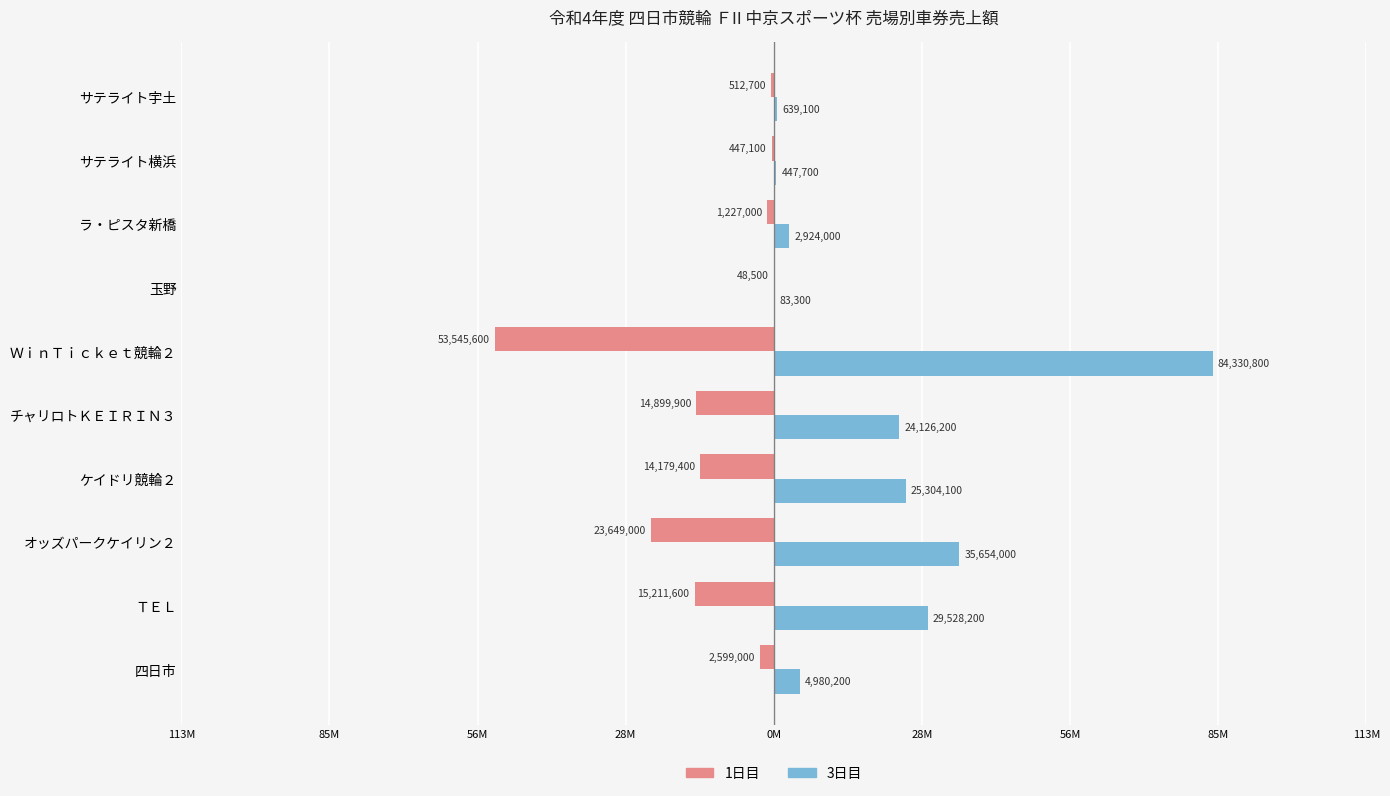

Which series has the largest range (max minus min)?

3日目